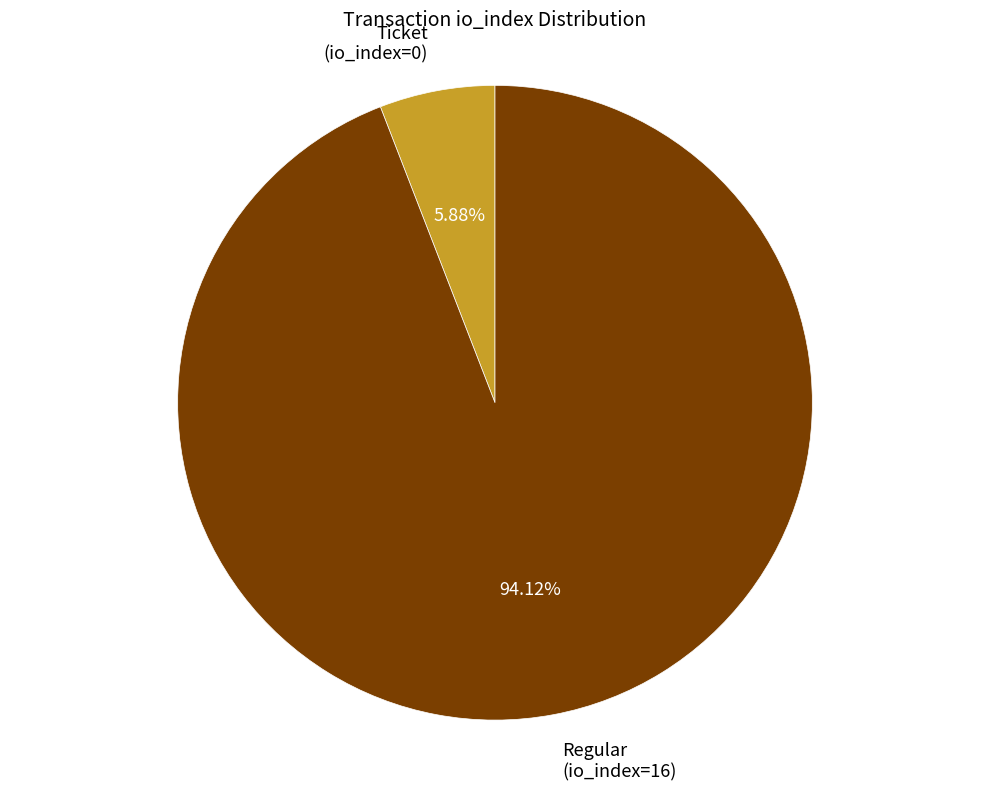

To the nearest percent, what is the combined percentage of Ticket (io_index=0) and Regular (io_index=16)?

100%